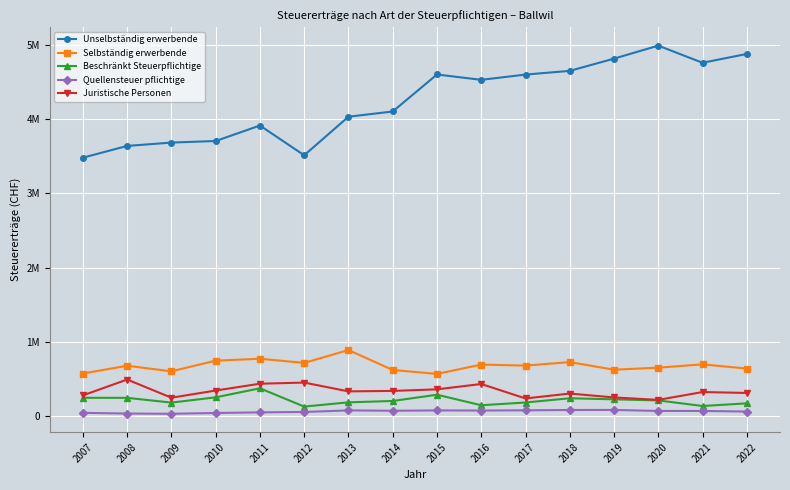

True or false: Quellensteuer pflichtige has more than 0 points higher than both neighbors.

True